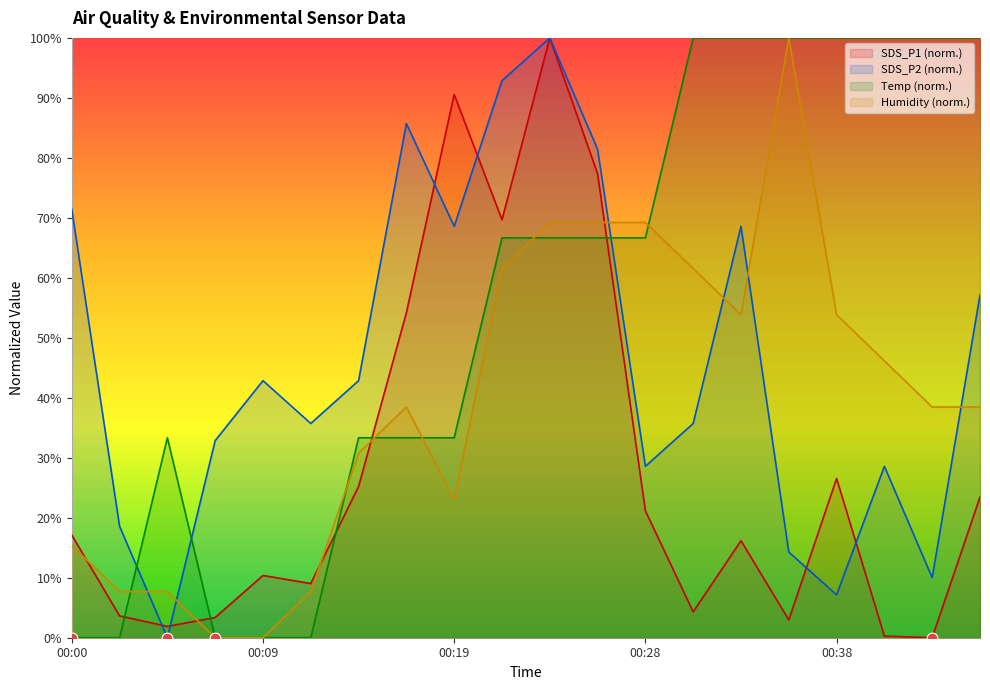

Which series has the largest total across all categories?

Temp (norm.)